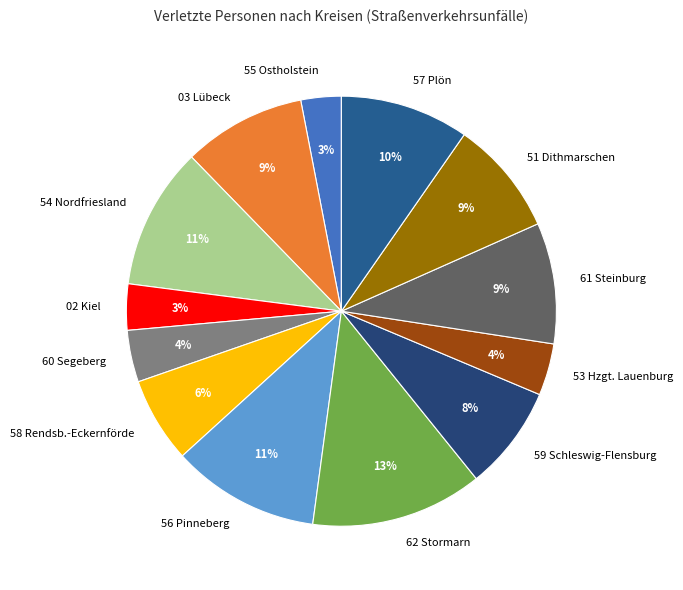

To the nearest percent, what is the combined percentage of 51 Dithmarschen and 59 Schleswig-Flensburg?

17%